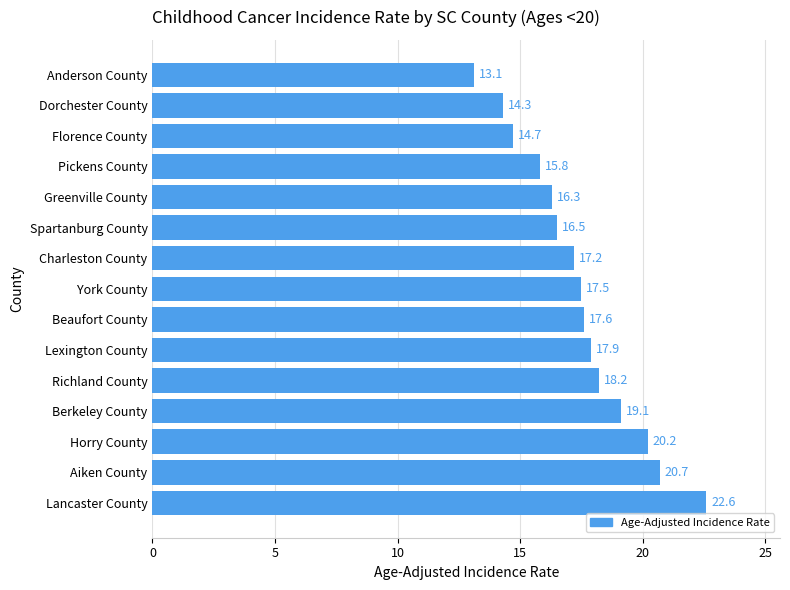

List the labels in order of value, smallest first.

Anderson County, Dorchester County, Florence County, Pickens County, Greenville County, Spartanburg County, Charleston County, York County, Beaufort County, Lexington County, Richland County, Berkeley County, Horry County, Aiken County, Lancaster County